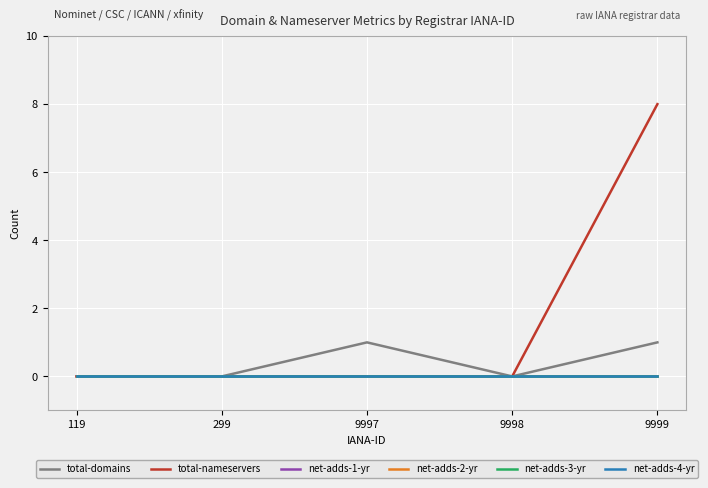

Reading left to right, transcribe all the data shown in this chart.

total-domains: 0	0	1	0	1
total-nameservers: 0	0	0	0	8
net-adds-1-yr: 0	0	0	0	0
net-adds-2-yr: 0	0	0	0	0
net-adds-3-yr: 0	0	0	0	0
net-adds-4-yr: 0	0	0	0	0